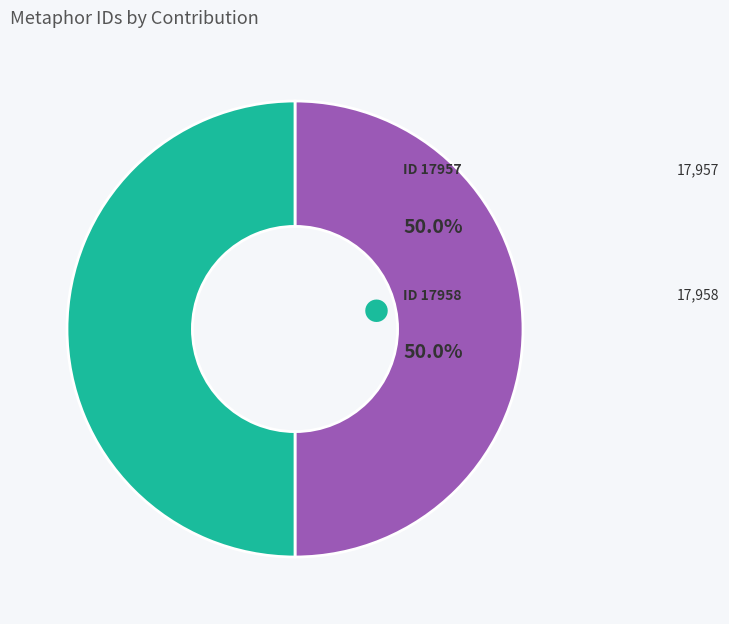

How many segments does this pie chart have?

2